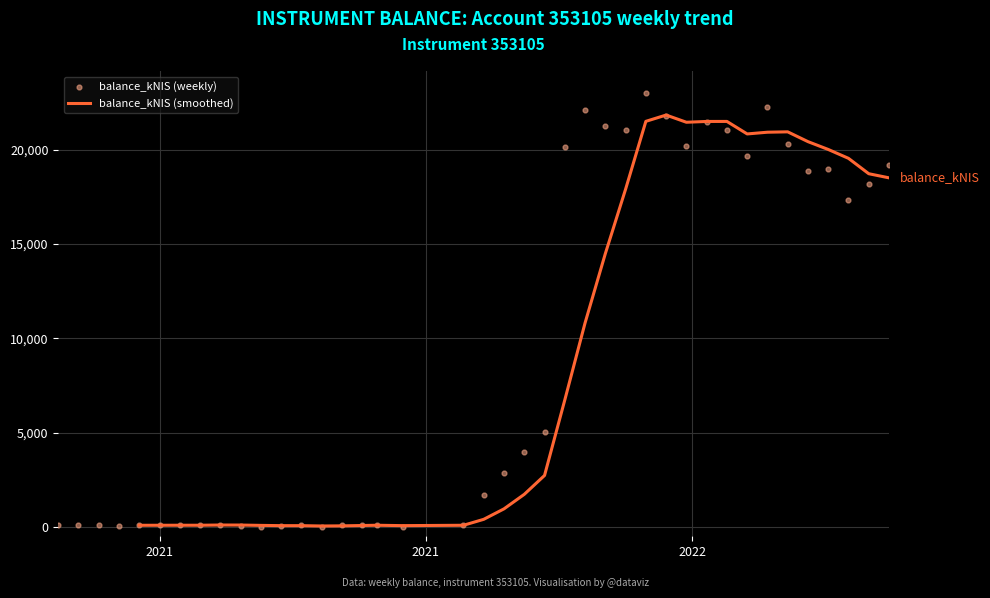

Between 2021-12-02 and 2021-09-09, which is larger?

2021-12-02